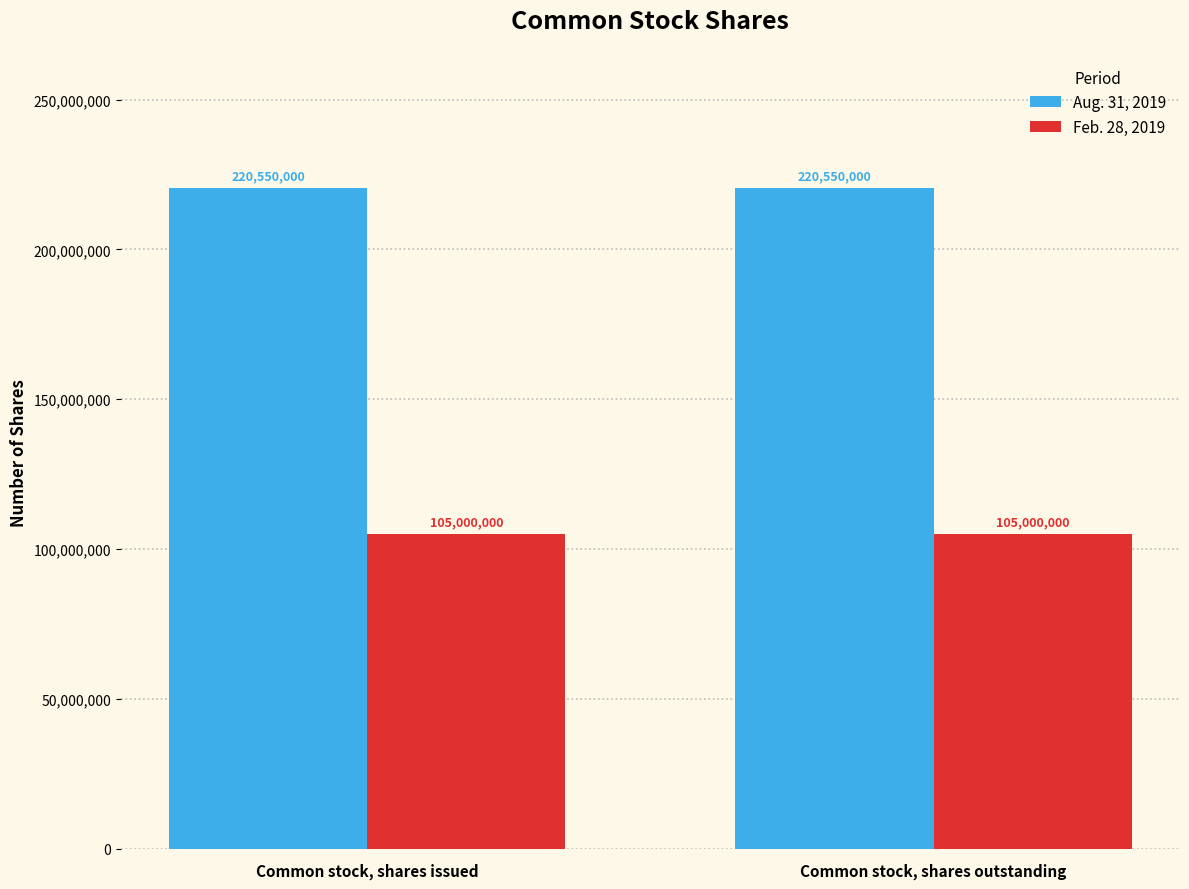

What is the spread (max minus min) of values at Common stock, shares issued?

115550000